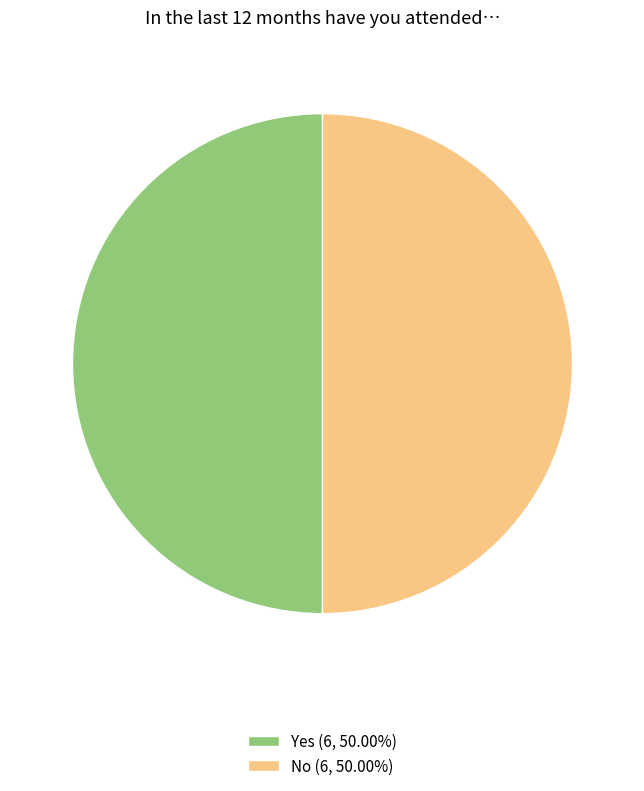

Approximately how many times larger is the value at No (6, 50.00%) compared to Yes (6, 50.00%)?

1.0